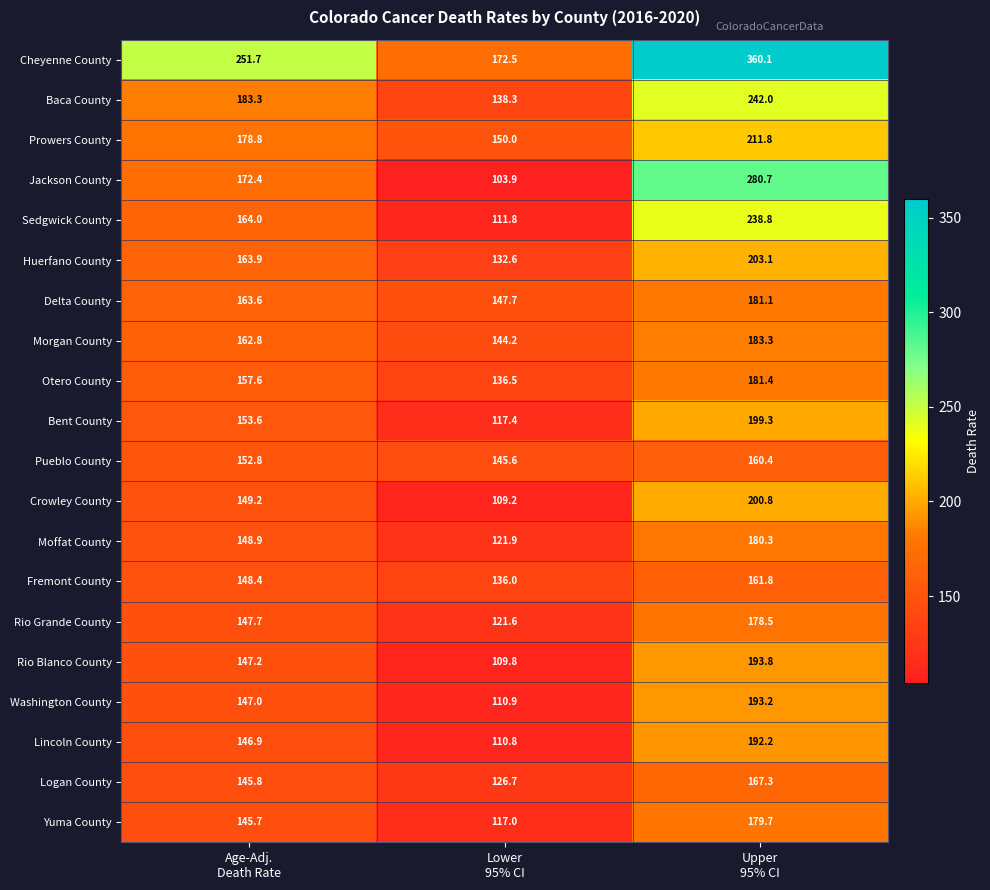

Which series has the largest total across all categories?

Cheyenne County